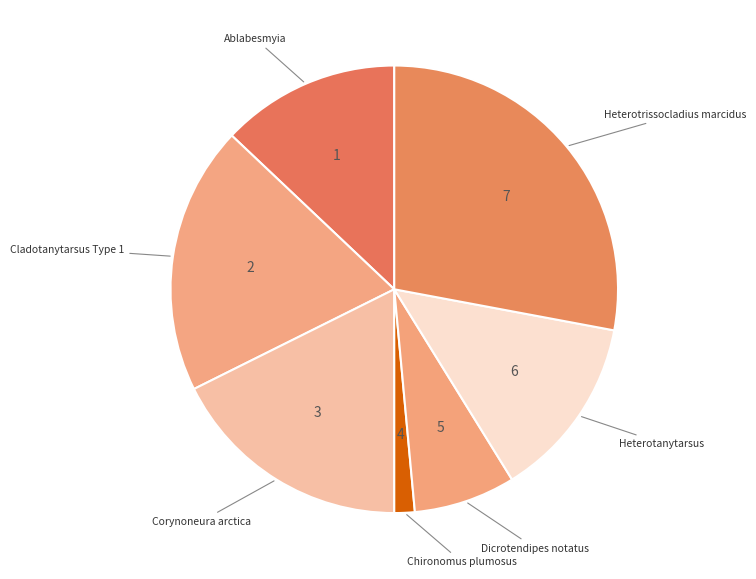

How many slices are in this pie chart?

7